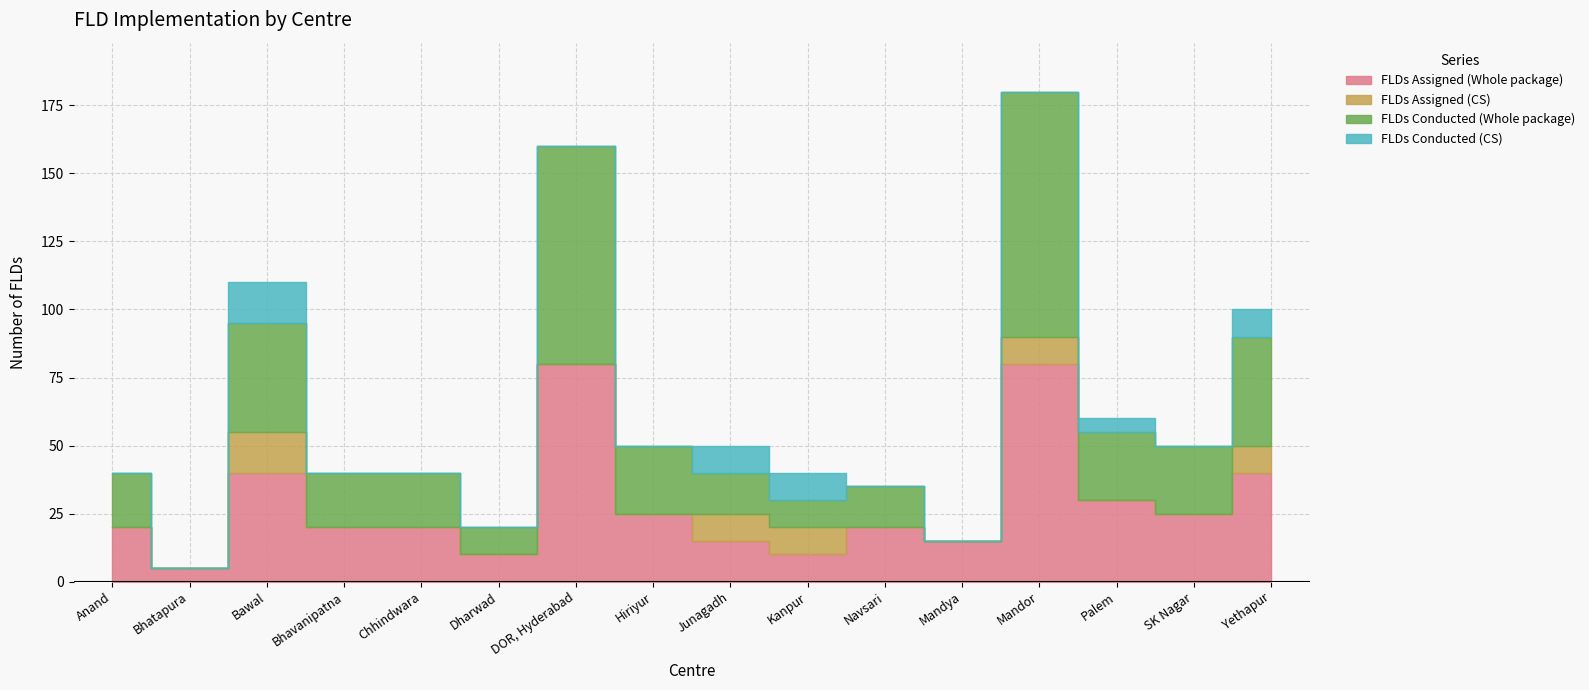

What is the total value across all series at Yethapur?

100